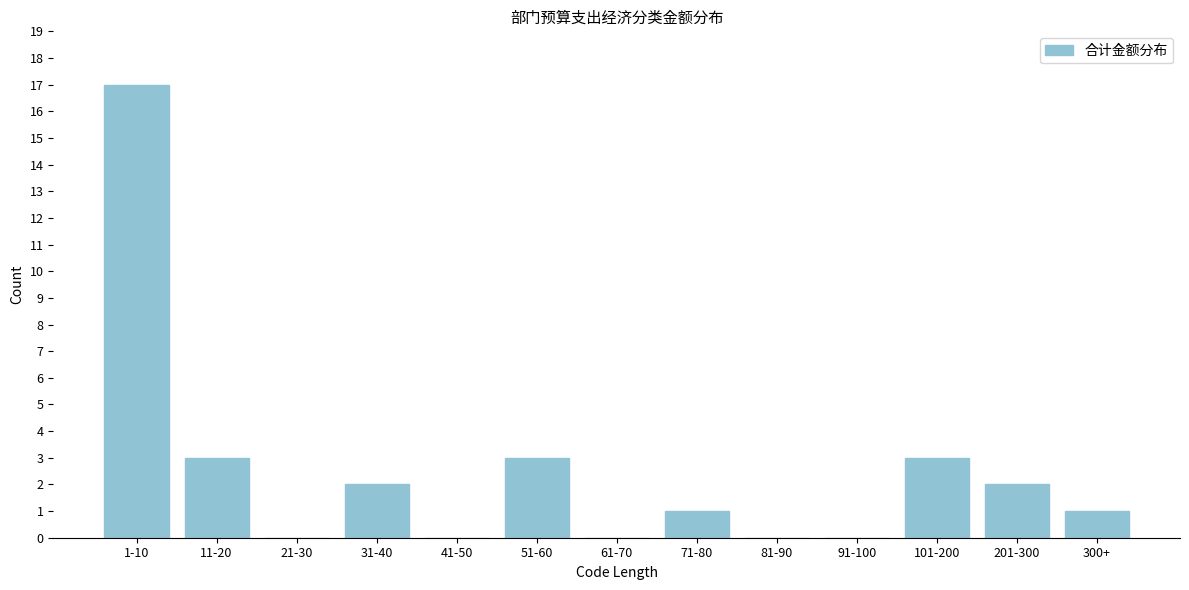

Reading right to left, transcribe all the data shown in this chart.

300+=1	201-300=2	101-200=3	91-100=0	81-90=0	71-80=1	61-70=0	51-60=3	41-50=0	31-40=2	21-30=0	11-20=3	1-10=17